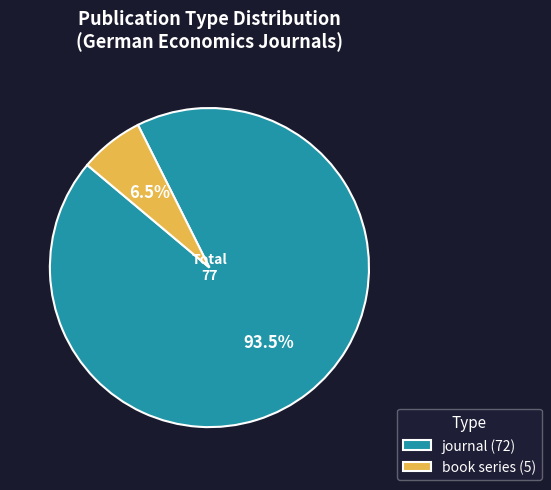

What percentage is NOT represented by book series (5)?

93.5%